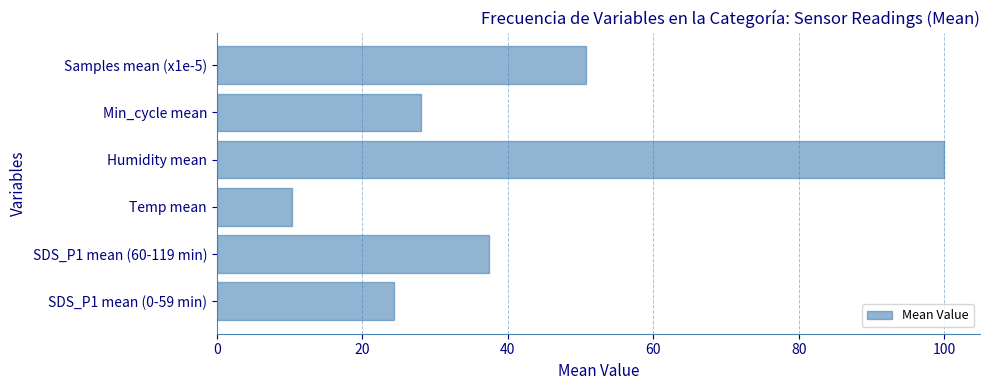

Reading bottom to top, extract all data points from this chart.

SDS_P1 mean (0-59 min)=24.4	SDS_P1 mean (60-119 min)=37.5	Temp mean=10.4	Humidity mean=99.9	Min_cycle mean=28.0	Samples mean (x1e-5)=50.8